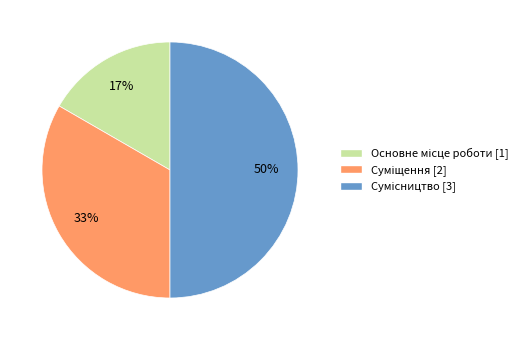

To the nearest percent, what is the average slice percentage?

33%